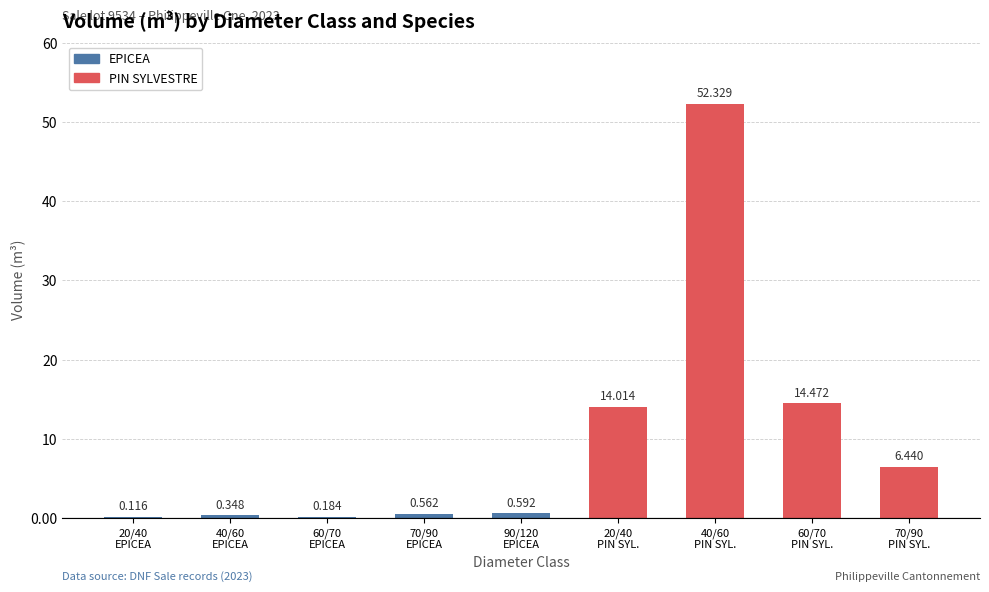

Reading right to left, transcribe all the data shown in this chart.

70/90
PIN SYL.=6.4	60/70
PIN SYL.=14.5	40/60
PIN SYL.=52.3	20/40
PIN SYL.=14.0	90/120
EPICEA=0.6	70/90
EPICEA=0.6	60/70
EPICEA=0.2	40/60
EPICEA=0.3	20/40
EPICEA=0.1